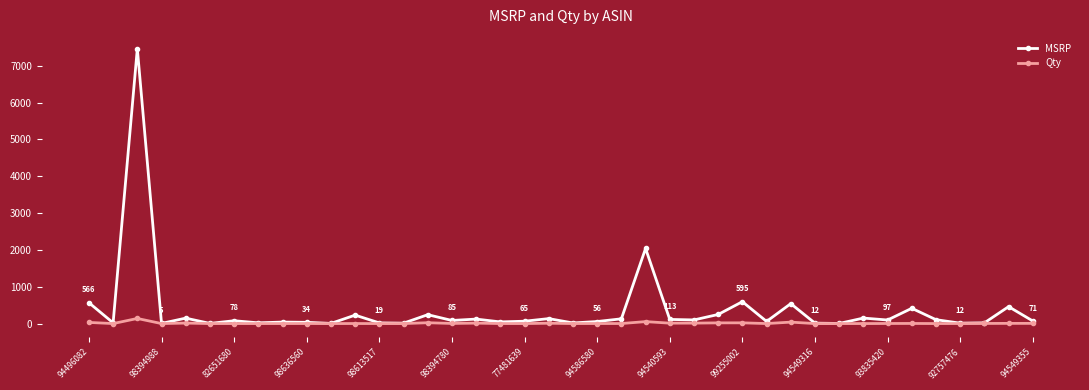

List the series in order of their peak value, lowest first.

Qty, MSRP